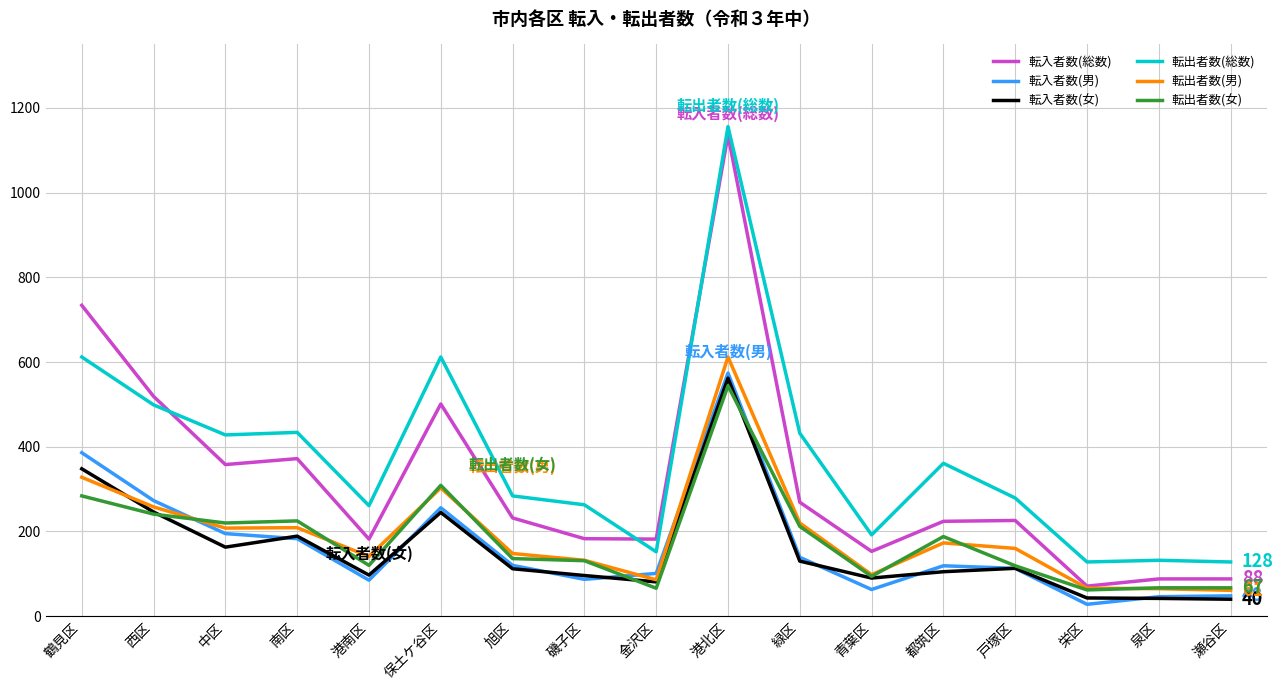

Where do 転入者数(総数) and 転出者数(総数) first cross each other?

西区 and 中区